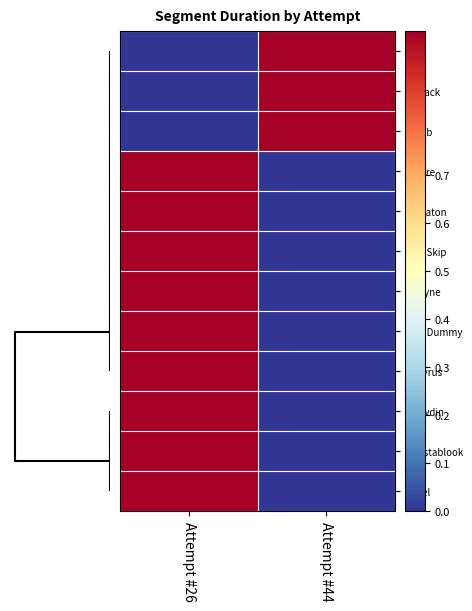

Rank the series by their maximum value, from lowest to highest.

End, Jetpack, Bomb, Asgore, Mettaton, Play Skip, Undyne, Mad Dummy, Papyrus, Snowdin, Napstablook, Toriel